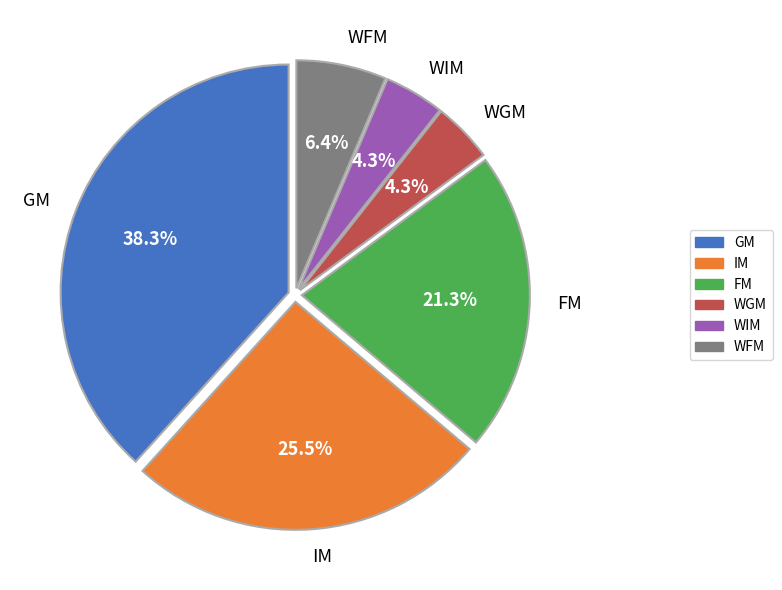

To the nearest percent, what portion does WGM represent?

4%